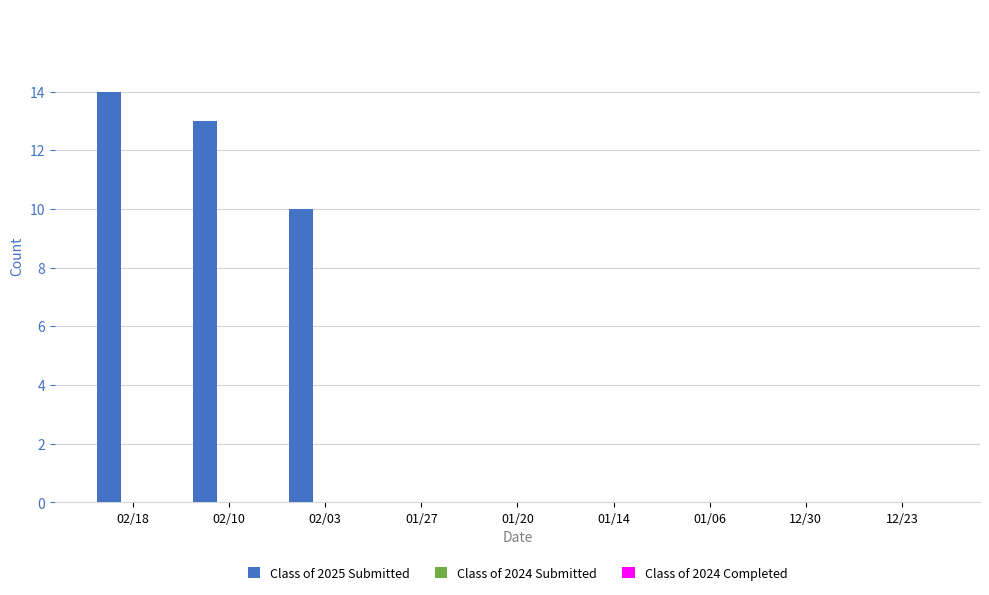

What is the sum of all values?

37